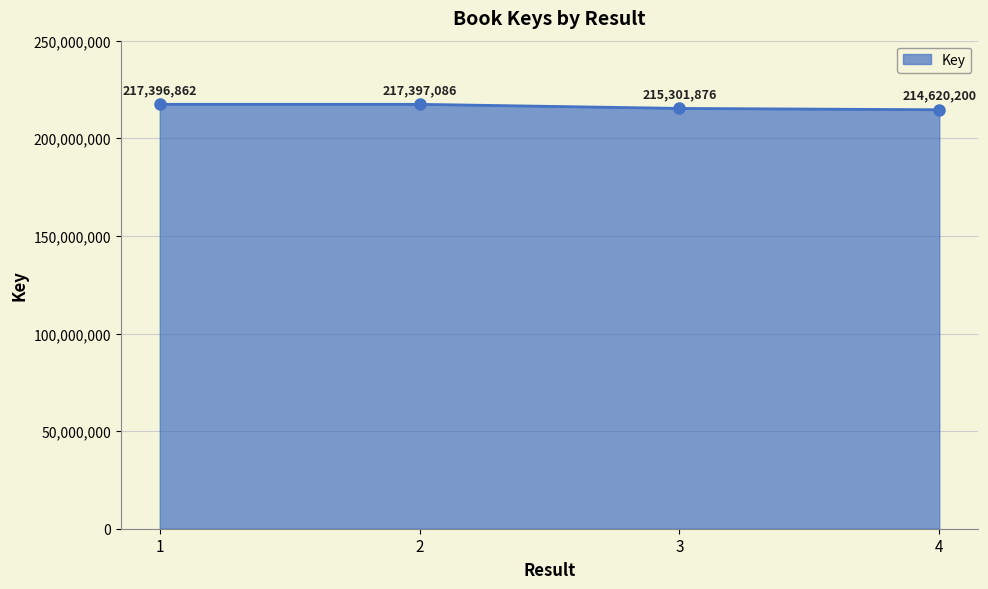

What is the average value?

216179006